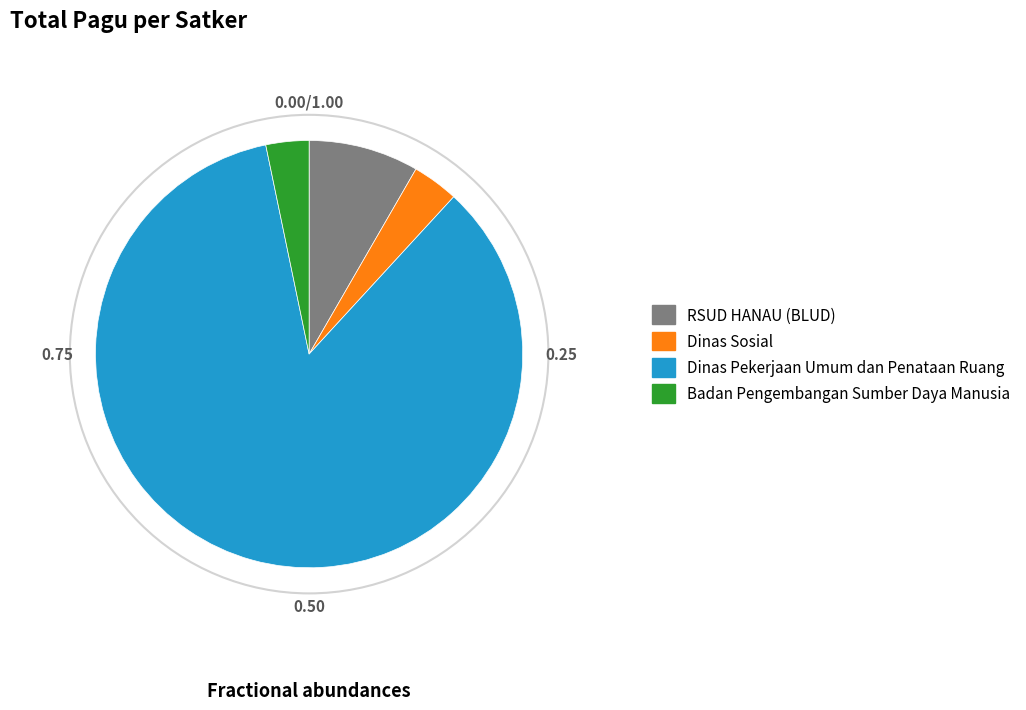

Which category accounts for the majority?

Dinas Pekerjaan Umum dan Penataan Ruang